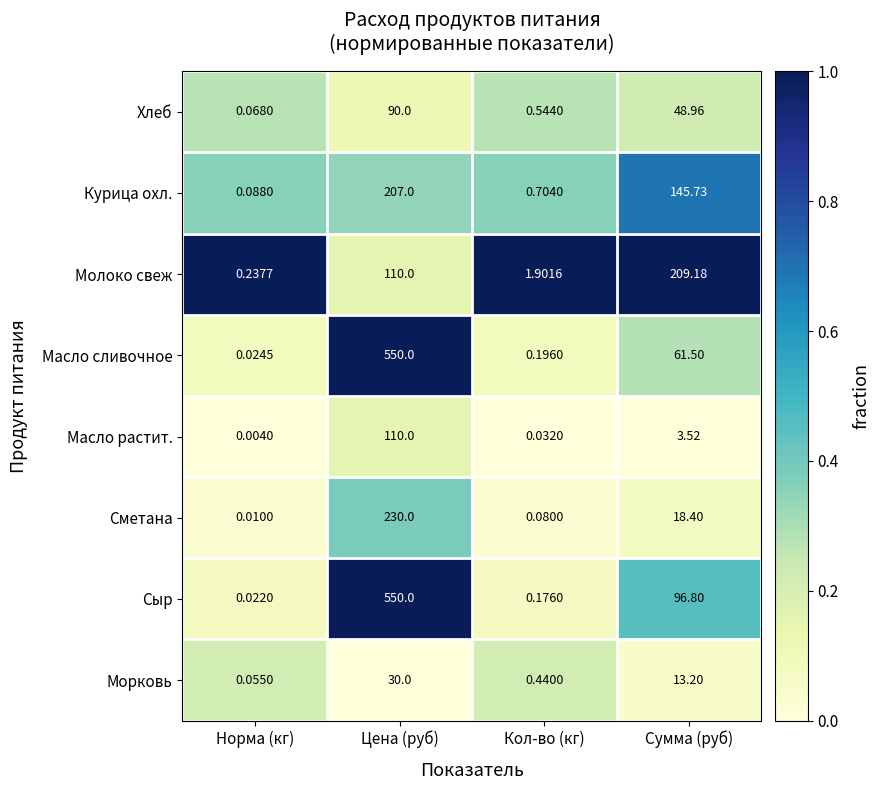

What is the spread (max minus min) of values at Цена (руб)?

520.0